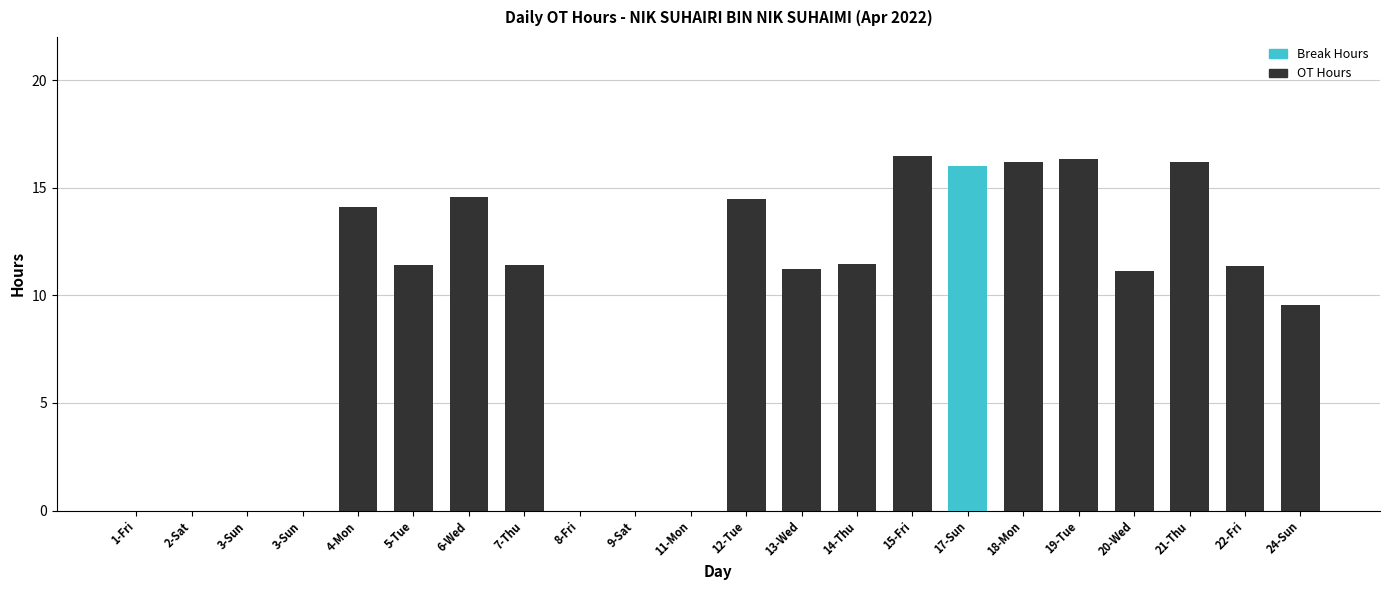

What is the maximum value for OT Hours?

16.5